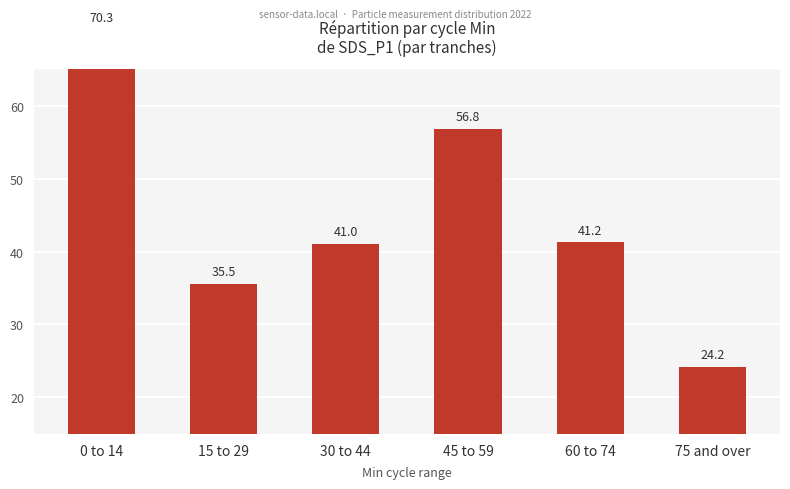

How many data points are above 41?

4